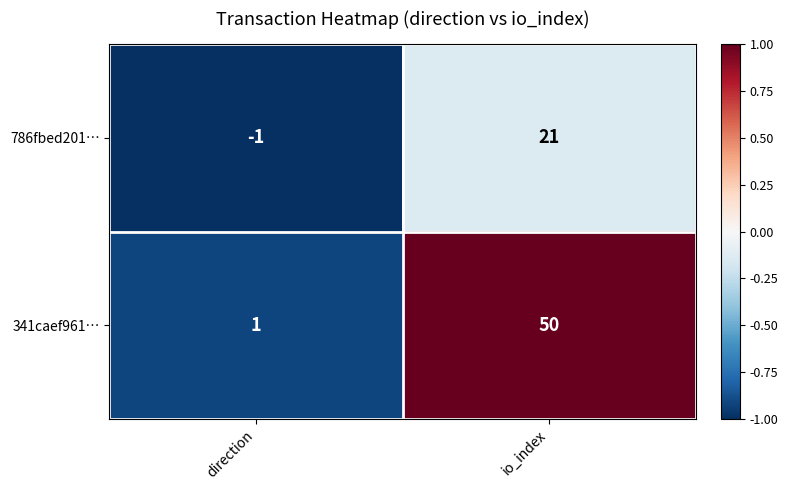

What is the spread (max minus min) of values at io_index?

29